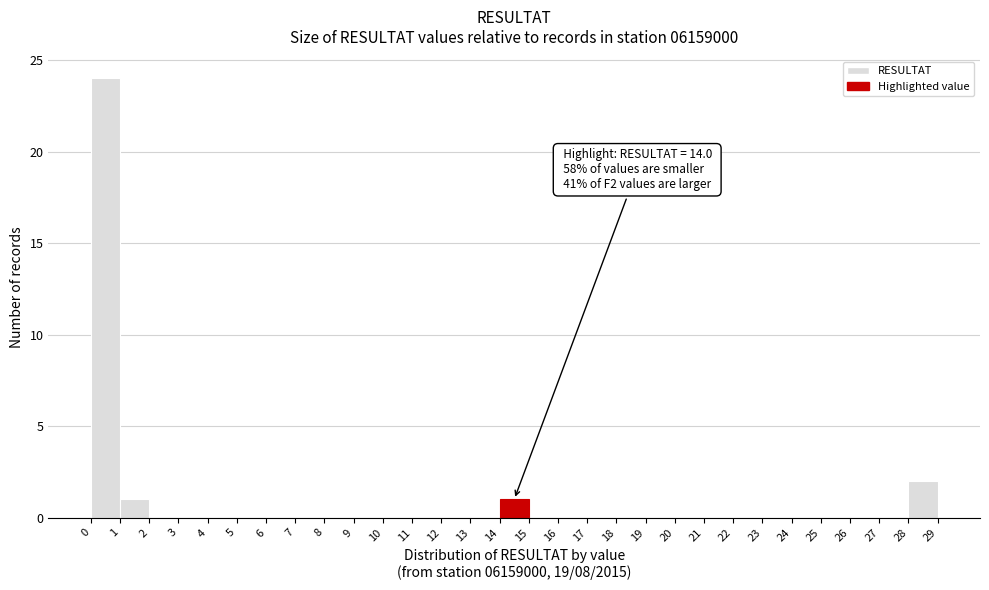

Over which range of the x-axis is the bar tallest?

0 to 1